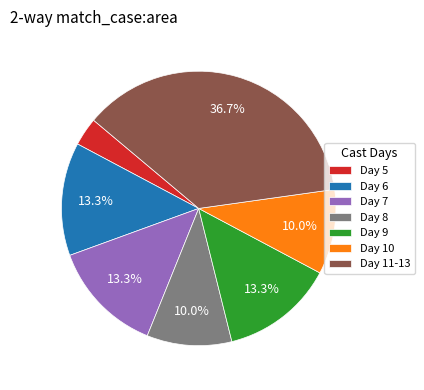

To the nearest percent, what is the difference between the largest and smallest slice percentages?

33%